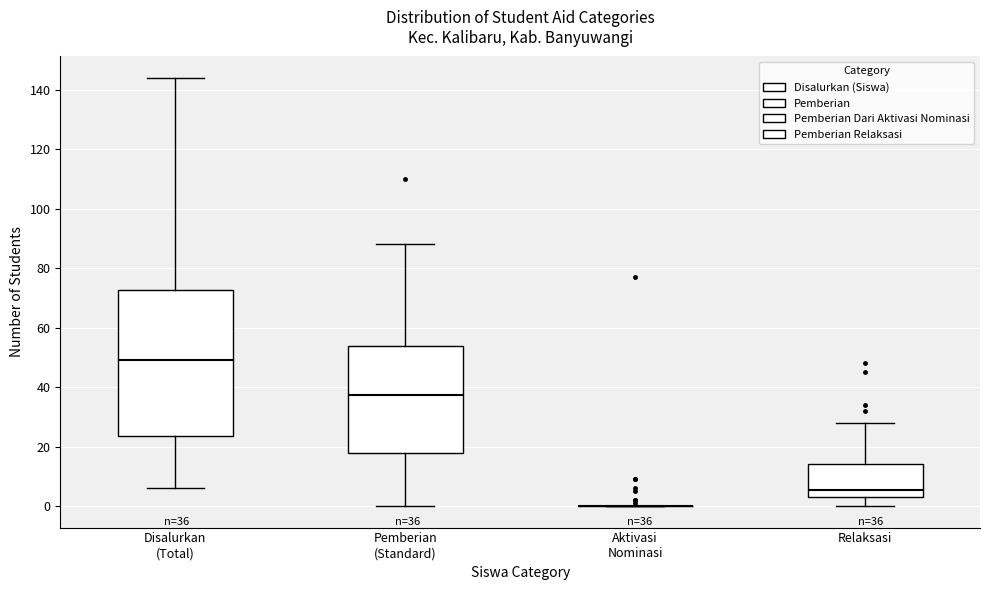

Comparing the boxes themselves (not the whiskers), which one is the tallest?

Disalurkan (Total)